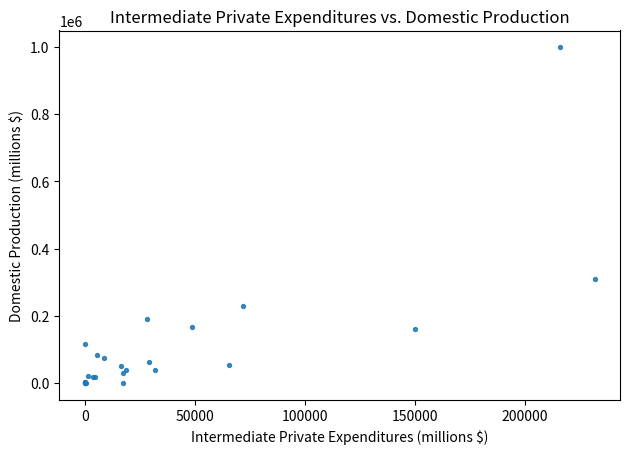

What Y value in the scatter plot is closest to 499006?

310641.3